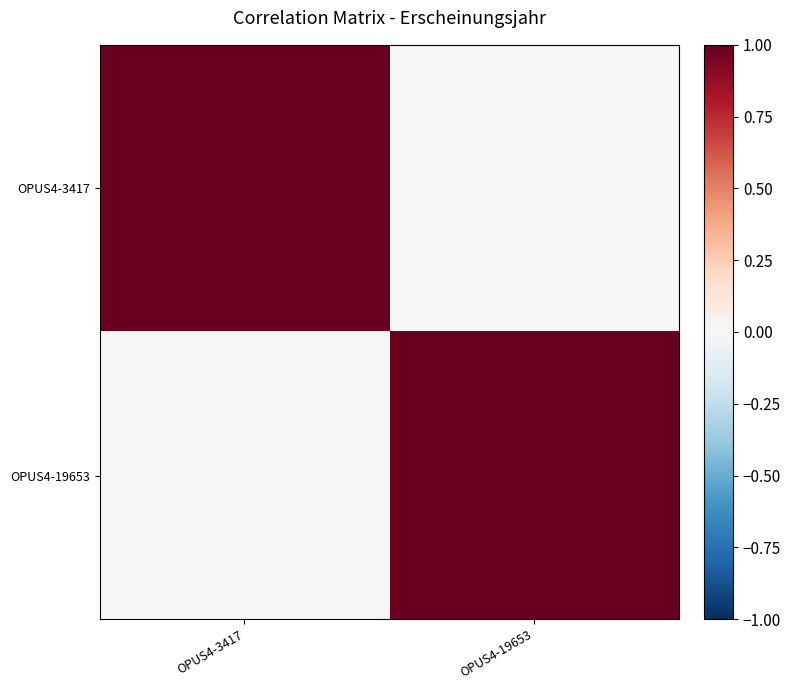

Reading left to right, extract all data points from this chart.

OPUS4-3417: OPUS4-3417=1	OPUS4-19653=0
OPUS4-19653: OPUS4-3417=0	OPUS4-19653=1